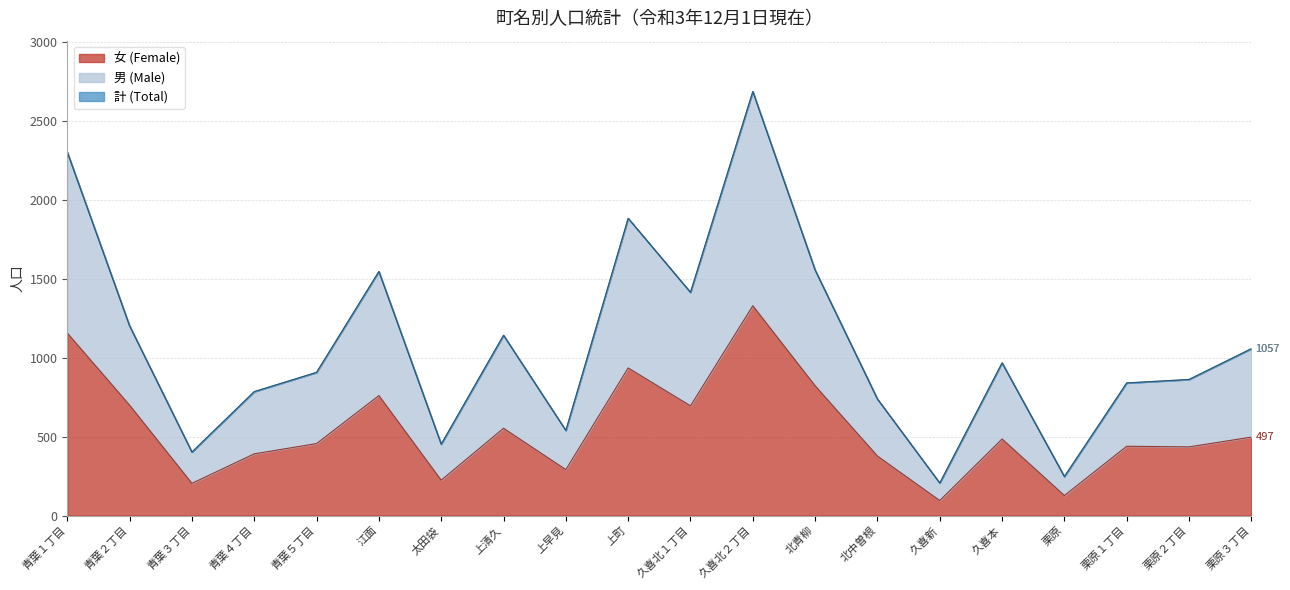

What is the total value across all series at 栗原１丁目?

840